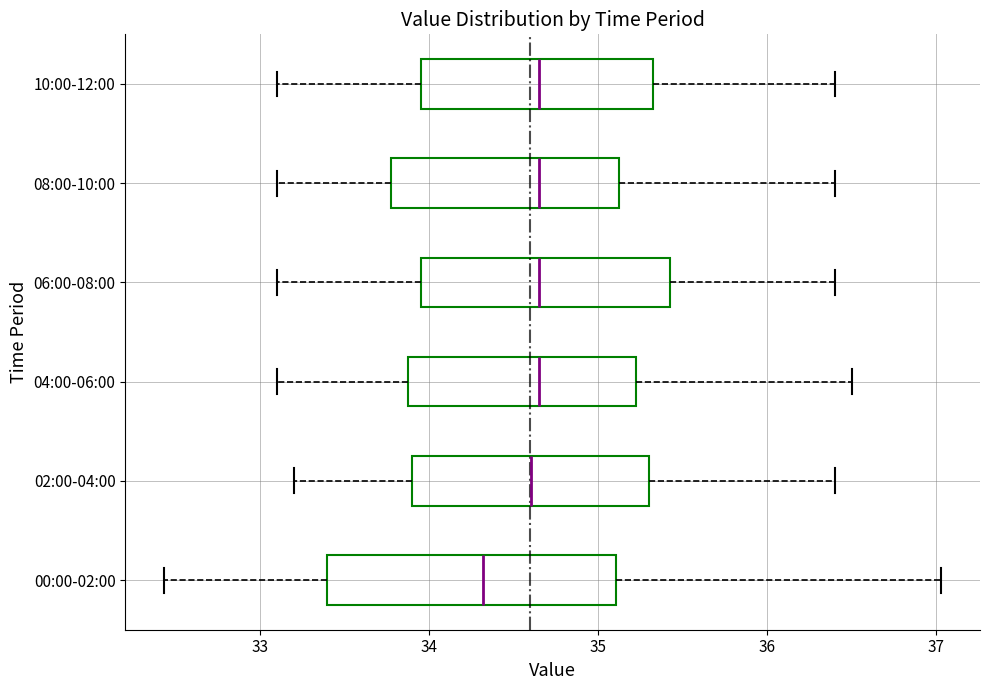

Reading bottom to top, transcribe this box plot: for each box, give where its median line is, the range the box spans, and where its two whiskers end, as read against the x-axis. The values are not printed on the chart, so give them approximately, as read against the axis.

00:00-02:00: median 34.3, box 33.4 to 35.1, whiskers 32.4 to 37.0
02:00-04:00: median 34.6, box 33.9 to 35.3, whiskers 33.2 to 36.4
04:00-06:00: median 34.7, box 33.9 to 35.2, whiskers 33.1 to 36.5
06:00-08:00: median 34.7, box 34.0 to 35.4, whiskers 33.1 to 36.4
08:00-10:00: median 34.7, box 33.8 to 35.1, whiskers 33.1 to 36.4
10:00-12:00: median 34.7, box 34.0 to 35.3, whiskers 33.1 to 36.4